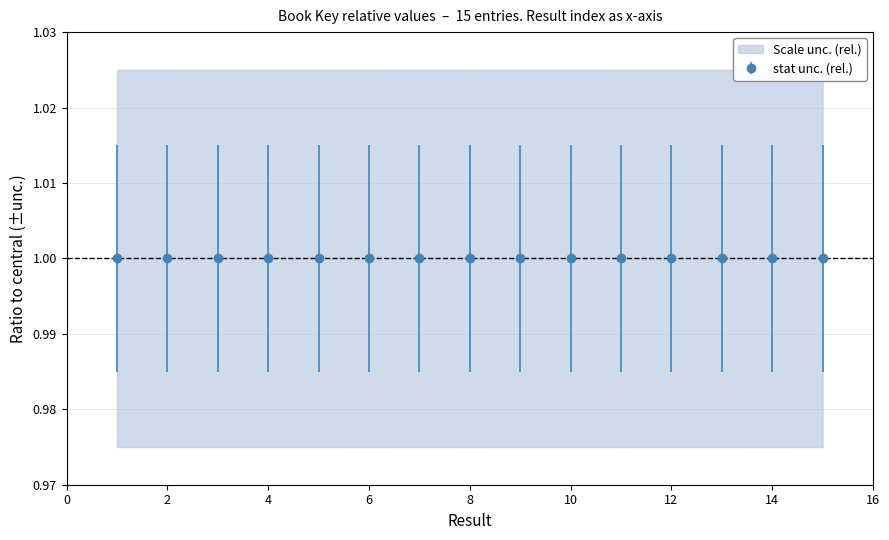

True or false: the data shows 1.0 at 10.

True